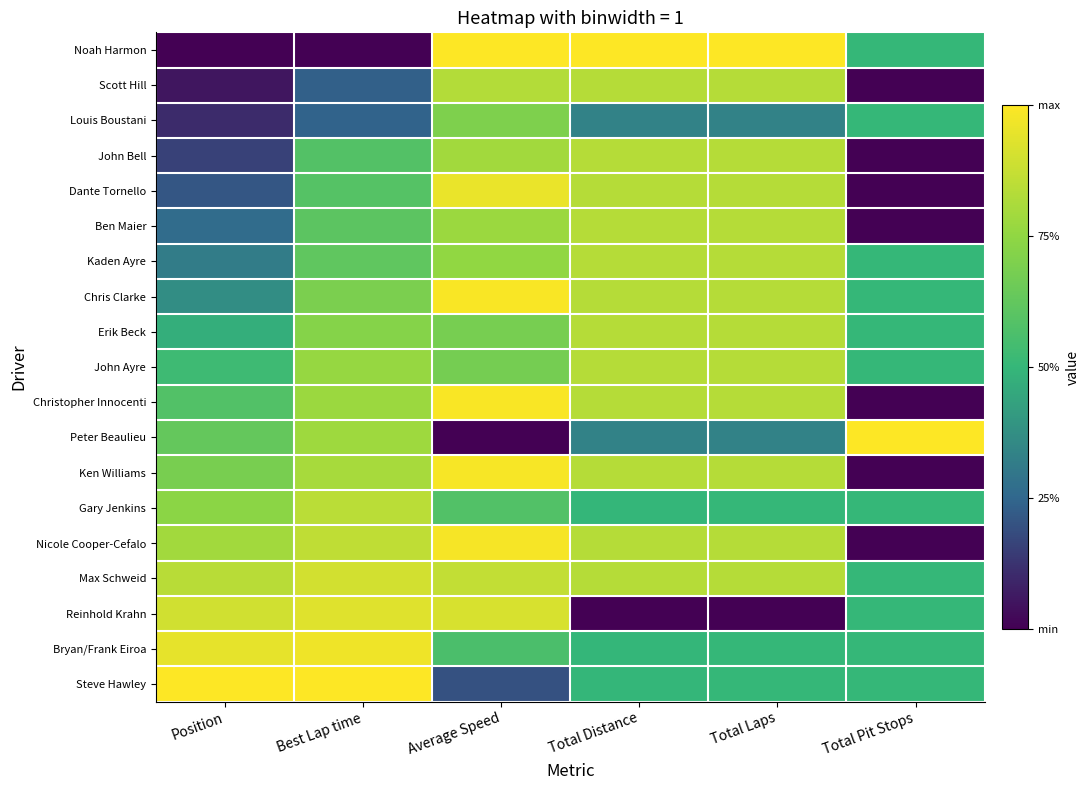

Reading left to right, transcribe all the data shown in this chart.

Noah Harmon: Position=0.0	Best Lap time=0.0	Average Speed=1.0	Total Distance=1.0	Total Laps=1.0	Total Pit Stops=0.5
Scott Hill: Position=0.1	Best Lap time=0.2	Average Speed=0.8	Total Distance=0.8	Total Laps=0.8	Total Pit Stops=0.0
Louis Boustani: Position=0.1	Best Lap time=0.2	Average Speed=0.7	Total Distance=0.3	Total Laps=0.3	Total Pit Stops=0.5
John Bell: Position=0.2	Best Lap time=0.6	Average Speed=0.8	Total Distance=0.8	Total Laps=0.8	Total Pit Stops=0.0
Dante Tornello: Position=0.2	Best Lap time=0.6	Average Speed=1.0	Total Distance=0.8	Total Laps=0.8	Total Pit Stops=0.0
Ben Maier: Position=0.3	Best Lap time=0.6	Average Speed=0.8	Total Distance=0.8	Total Laps=0.8	Total Pit Stops=0.0
Kaden Ayre: Position=0.3	Best Lap time=0.6	Average Speed=0.8	Total Distance=0.8	Total Laps=0.8	Total Pit Stops=0.5
Chris Clarke: Position=0.4	Best Lap time=0.7	Average Speed=1.0	Total Distance=0.8	Total Laps=0.8	Total Pit Stops=0.5
Erik Beck: Position=0.5	Best Lap time=0.7	Average Speed=0.7	Total Distance=0.8	Total Laps=0.8	Total Pit Stops=0.5
John Ayre: Position=0.5	Best Lap time=0.8	Average Speed=0.7	Total Distance=0.8	Total Laps=0.8	Total Pit Stops=0.5
Christopher Innocenti: Position=0.6	Best Lap time=0.8	Average Speed=1.0	Total Distance=0.8	Total Laps=0.8	Total Pit Stops=0.0
Peter Beaulieu: Position=0.6	Best Lap time=0.8	Average Speed=0.0	Total Distance=0.3	Total Laps=0.3	Total Pit Stops=1.0
Ken Williams: Position=0.7	Best Lap time=0.8	Average Speed=1.0	Total Distance=0.8	Total Laps=0.8	Total Pit Stops=0.0
Gary Jenkins: Position=0.7	Best Lap time=0.8	Average Speed=0.6	Total Distance=0.5	Total Laps=0.5	Total Pit Stops=0.5
Nicole Cooper-Cefalo: Position=0.8	Best Lap time=0.9	Average Speed=1.0	Total Distance=0.8	Total Laps=0.8	Total Pit Stops=0.0
Max Schweid: Position=0.8	Best Lap time=0.9	Average Speed=0.9	Total Distance=0.8	Total Laps=0.8	Total Pit Stops=0.5
Reinhold Krahn: Position=0.9	Best Lap time=0.9	Average Speed=0.9	Total Distance=0.0	Total Laps=0.0	Total Pit Stops=0.5
Bryan/Frank Eiroa: Position=0.9	Best Lap time=1.0	Average Speed=0.6	Total Distance=0.5	Total Laps=0.5	Total Pit Stops=0.5
Steve Hawley: Position=1.0	Best Lap time=1.0	Average Speed=0.2	Total Distance=0.5	Total Laps=0.5	Total Pit Stops=0.5